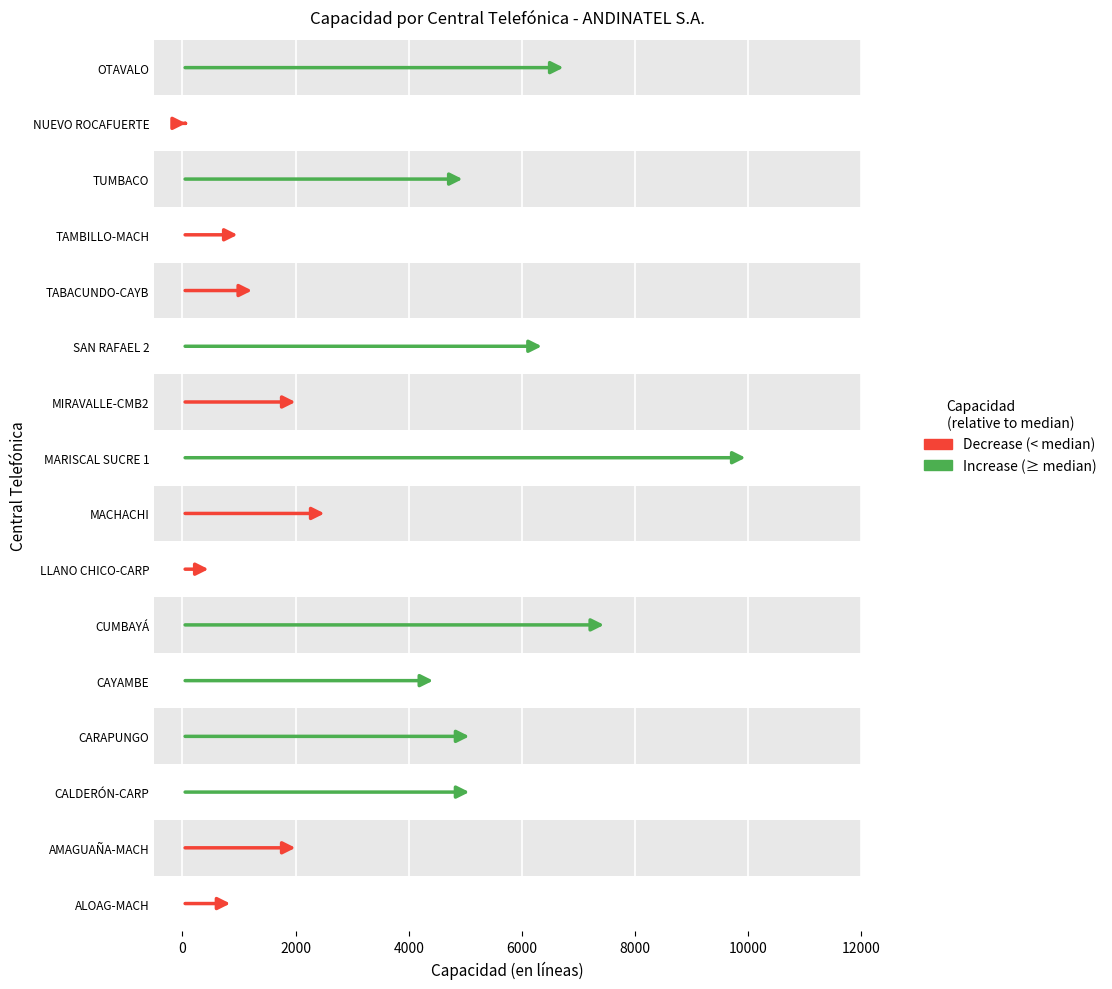

Rank the categories by value from highest to lowest.

MARISCAL SUCRE 1, CUMBAYÁ, OTAVALO, SAN RAFAEL 2, CALDERÓN-CARP, CARAPUNGO, TUMBACO, CAYAMBE, MACHACHI, AMAGUAÑA-MACH, MIRAVALLE-CMB2, TABACUNDO-CAYB, TAMBILLO-MACH, ALOAG-MACH, LLANO CHICO-CARP, NUEVO ROCAFUERTE